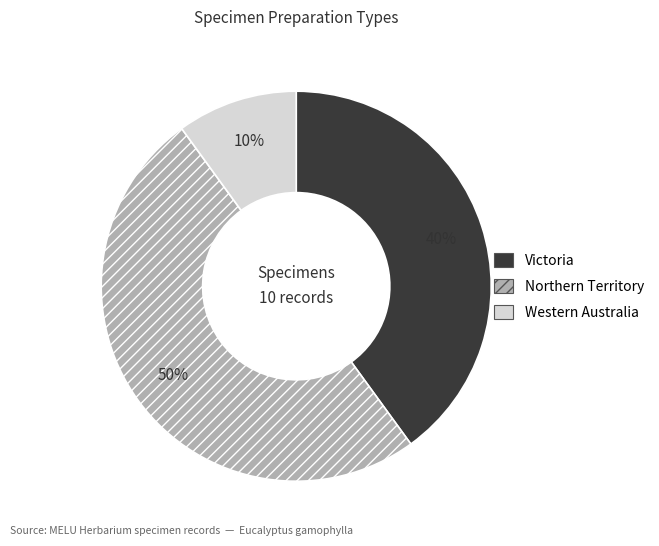

Is the sum of Northern Territory and Western Australia greater than half?

Yes